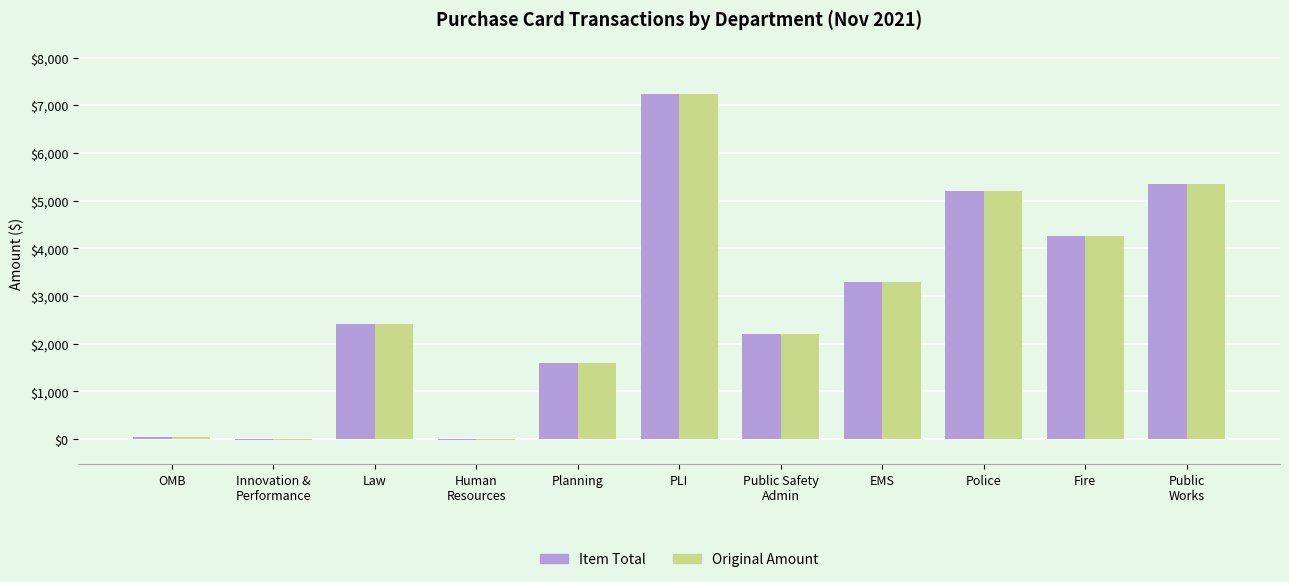

Are the bars grouped side by side (vs. stacked)?

Yes